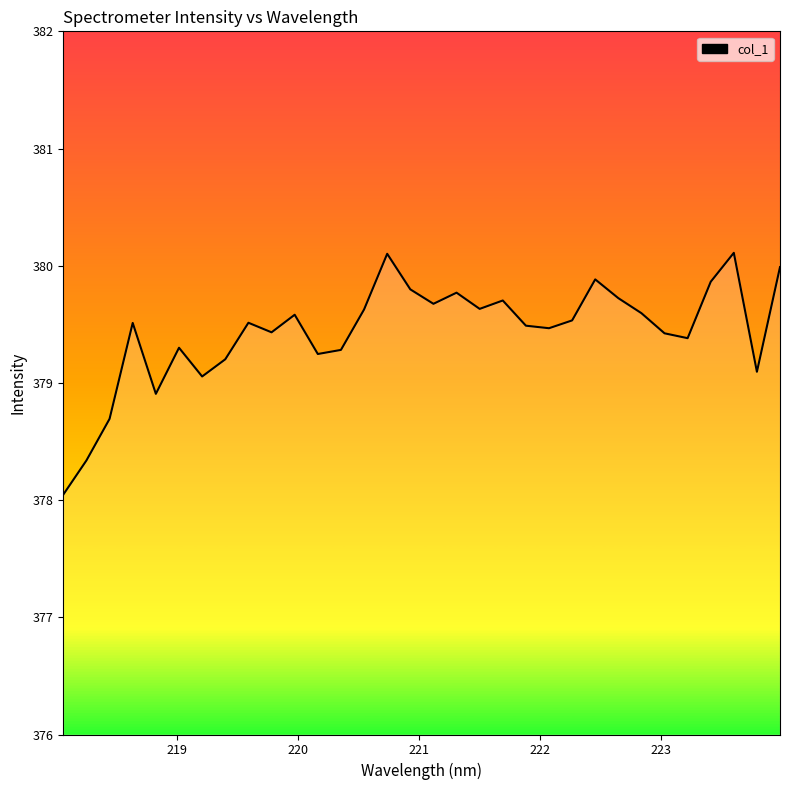

What is the smallest value displayed?

378.0